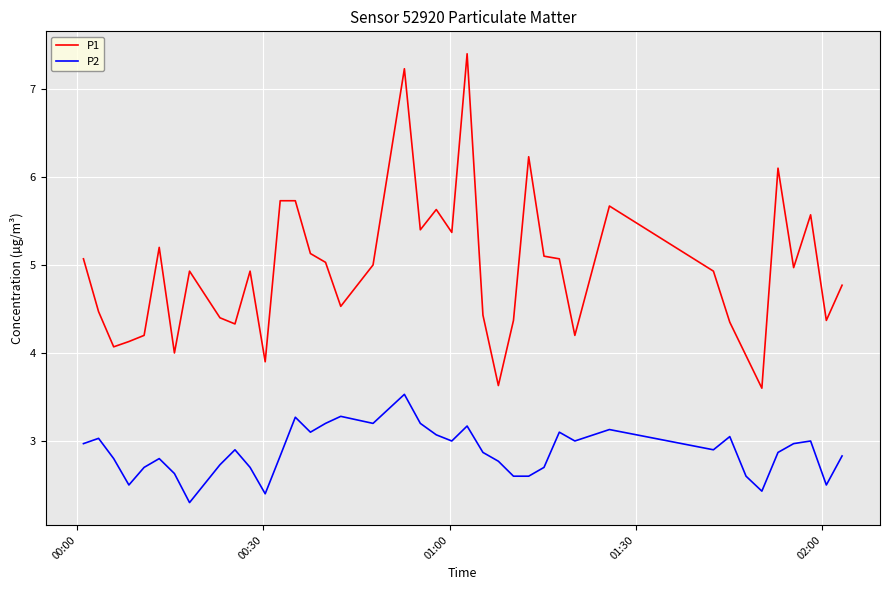

Rank the series by their average value, from lowest to highest.

P2, P1